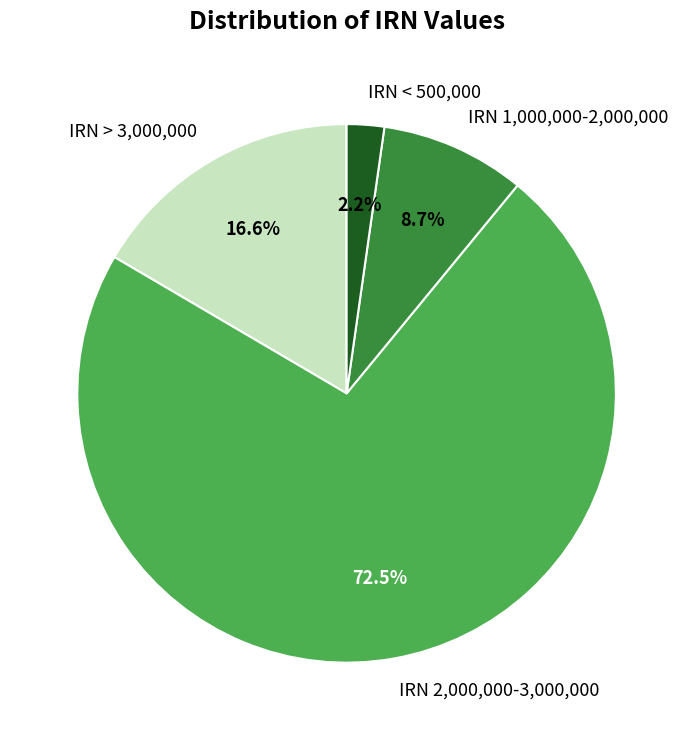

To the nearest percent, what is the average slice percentage?

25%